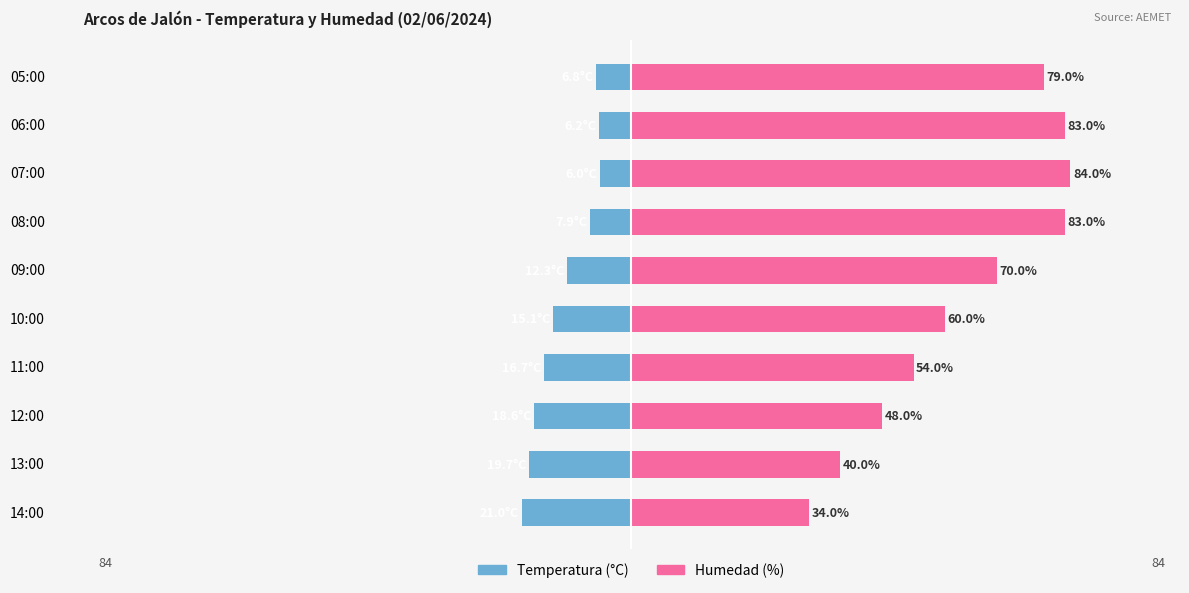

What is the highest value of the Humedad (%) series?

84.0